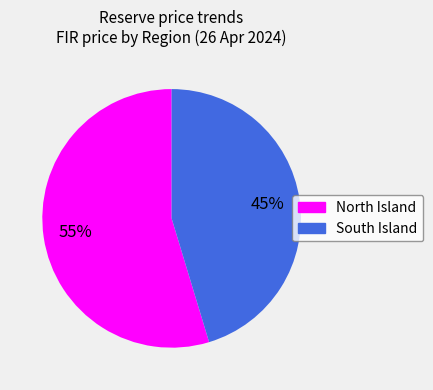

Rank the categories by value from lowest to highest.

South Island, North Island